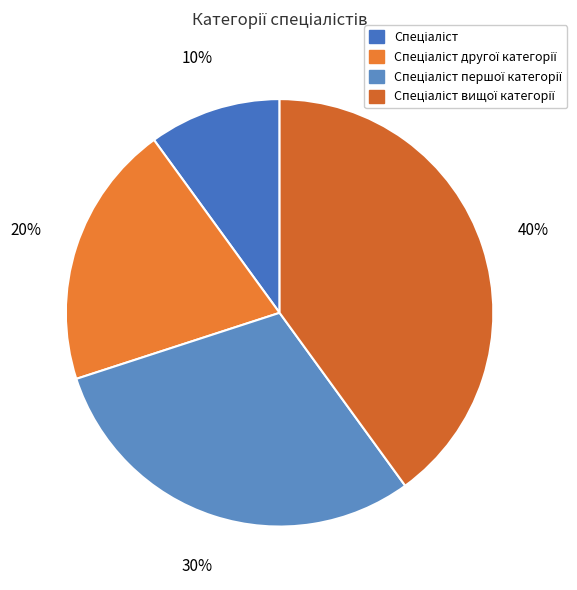

Count the number of slices in the pie.

4